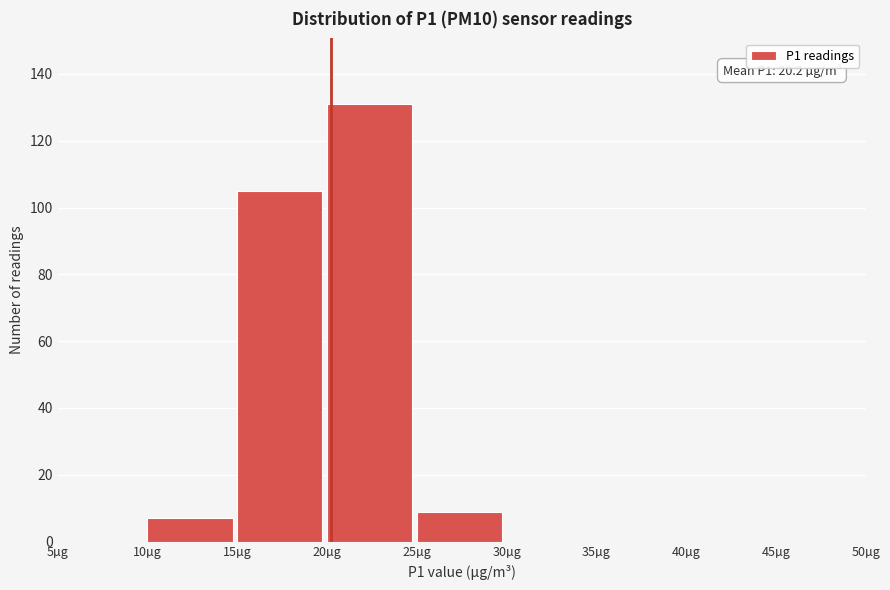

Over which range of the x-axis is the bar tallest?

20 to 25